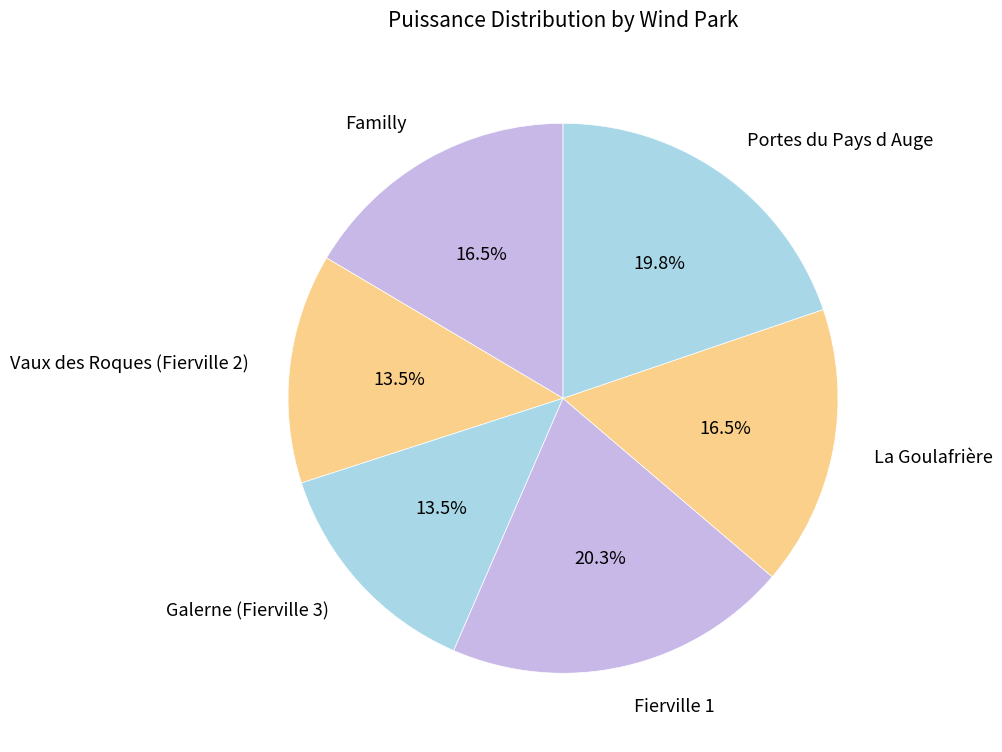

Count the number of slices in the pie.

6